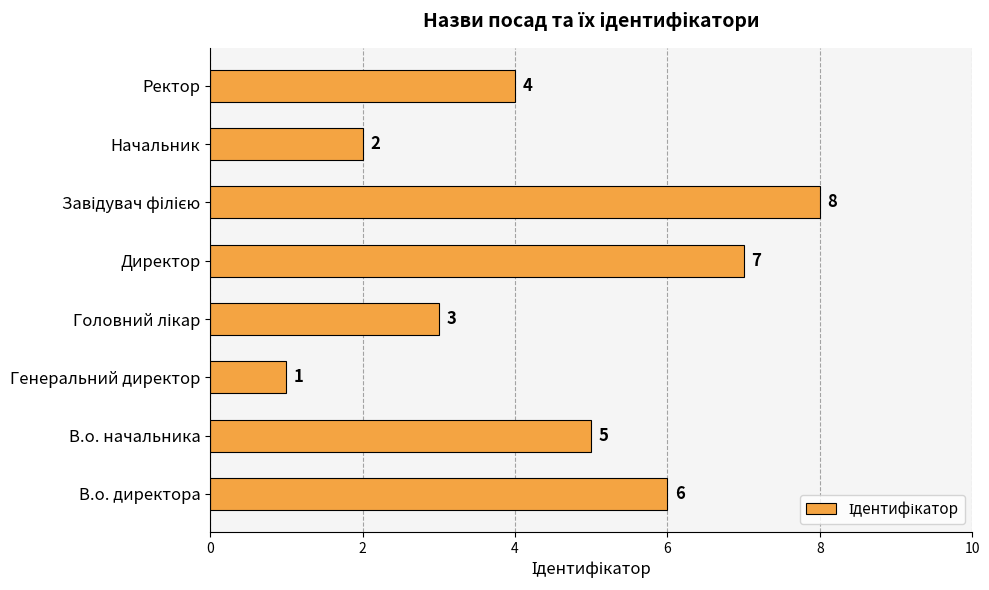

Between В.о. начальника and Ректор, which is larger?

В.о. начальника